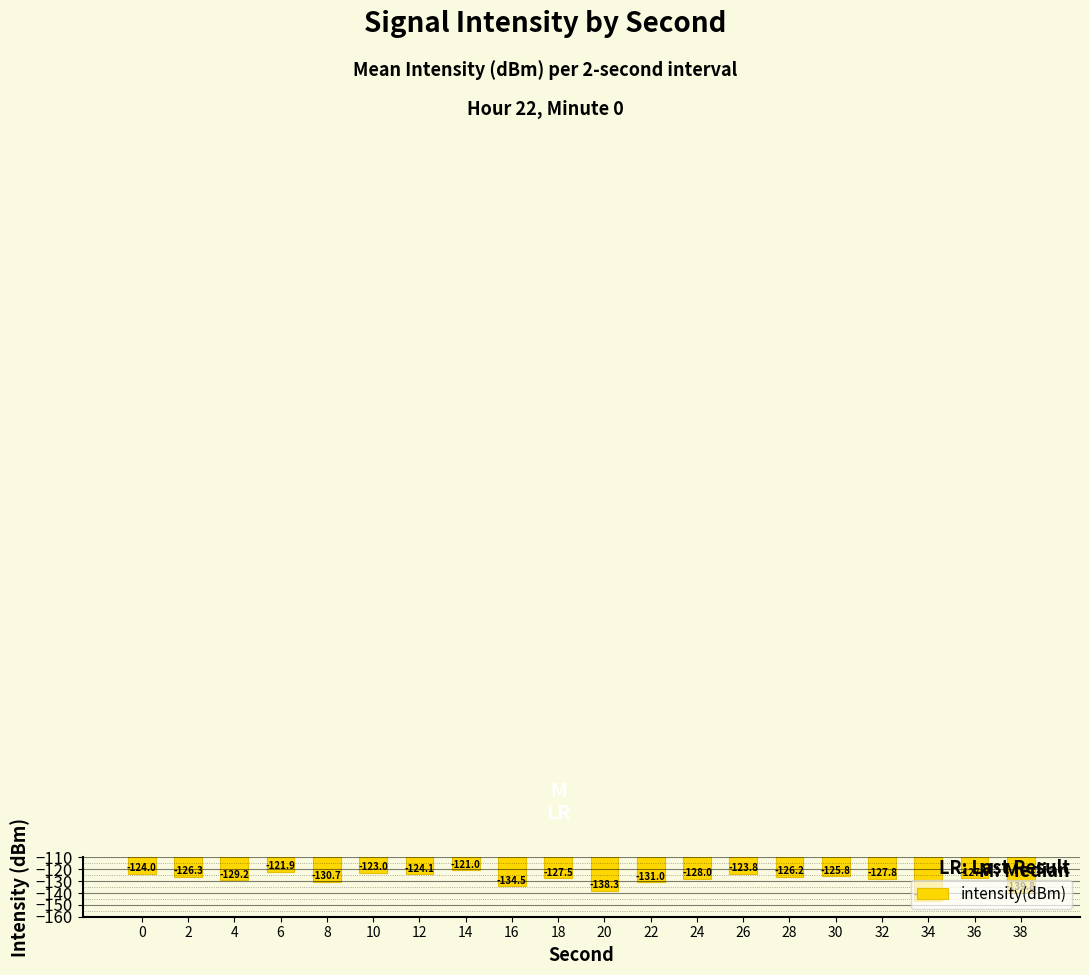

Which has a higher value, 2 or 38?

2